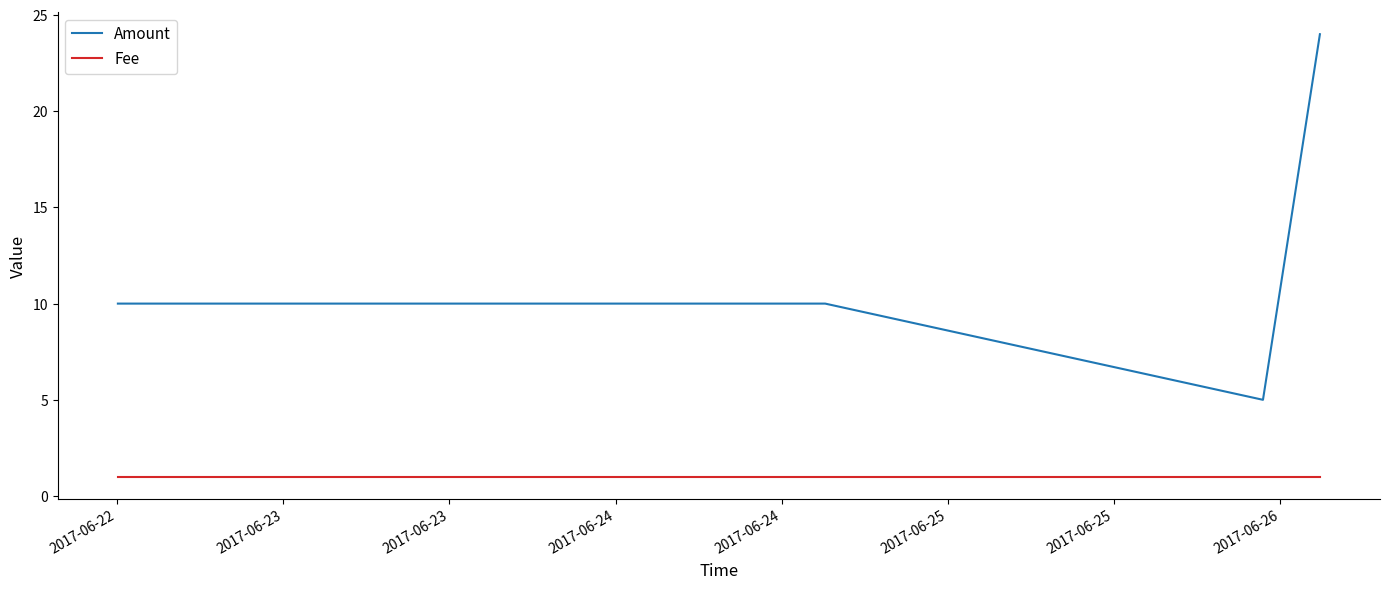

What is the difference between the maximum and second lowest values in the Amount series?

14